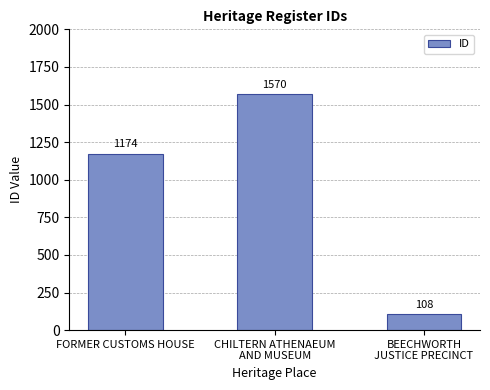

How many categories are shown in the chart?

3